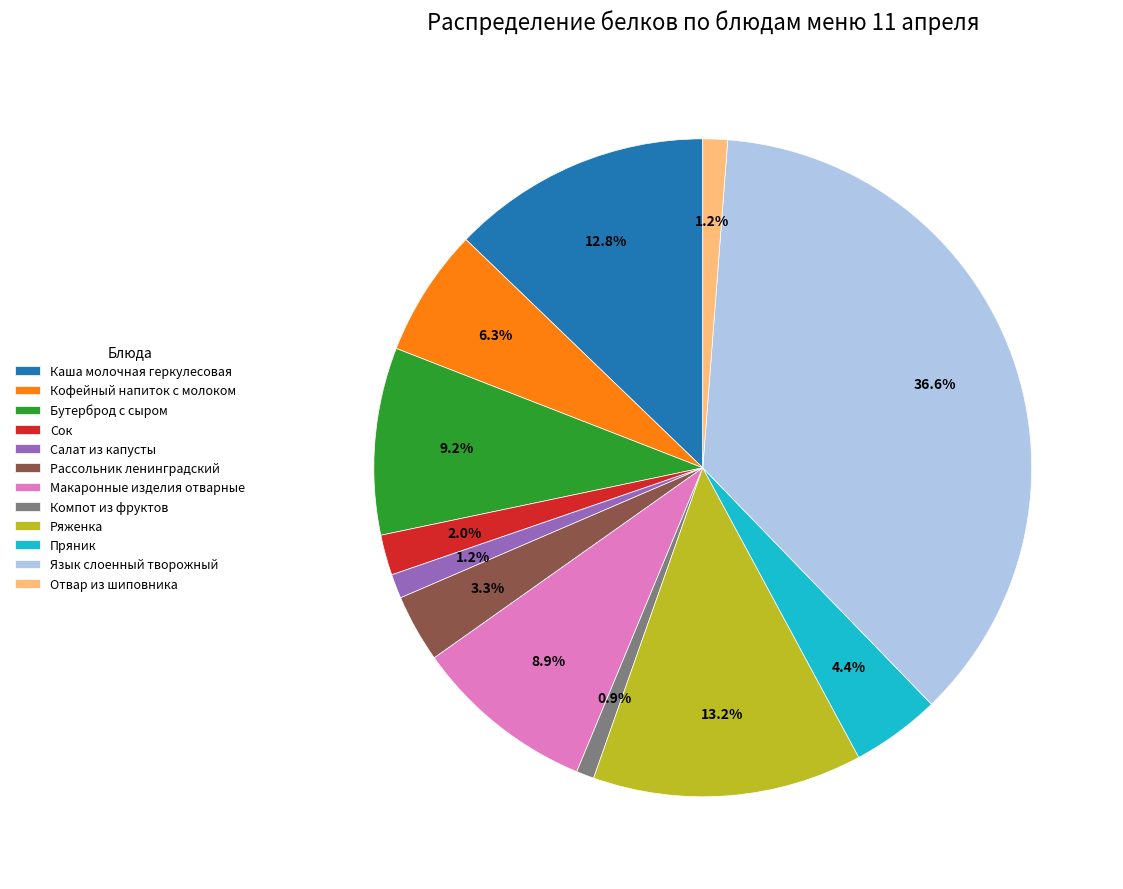

Which has a higher value, Бутерброд с сыром or Рассольник ленинградский?

Бутерброд с сыром